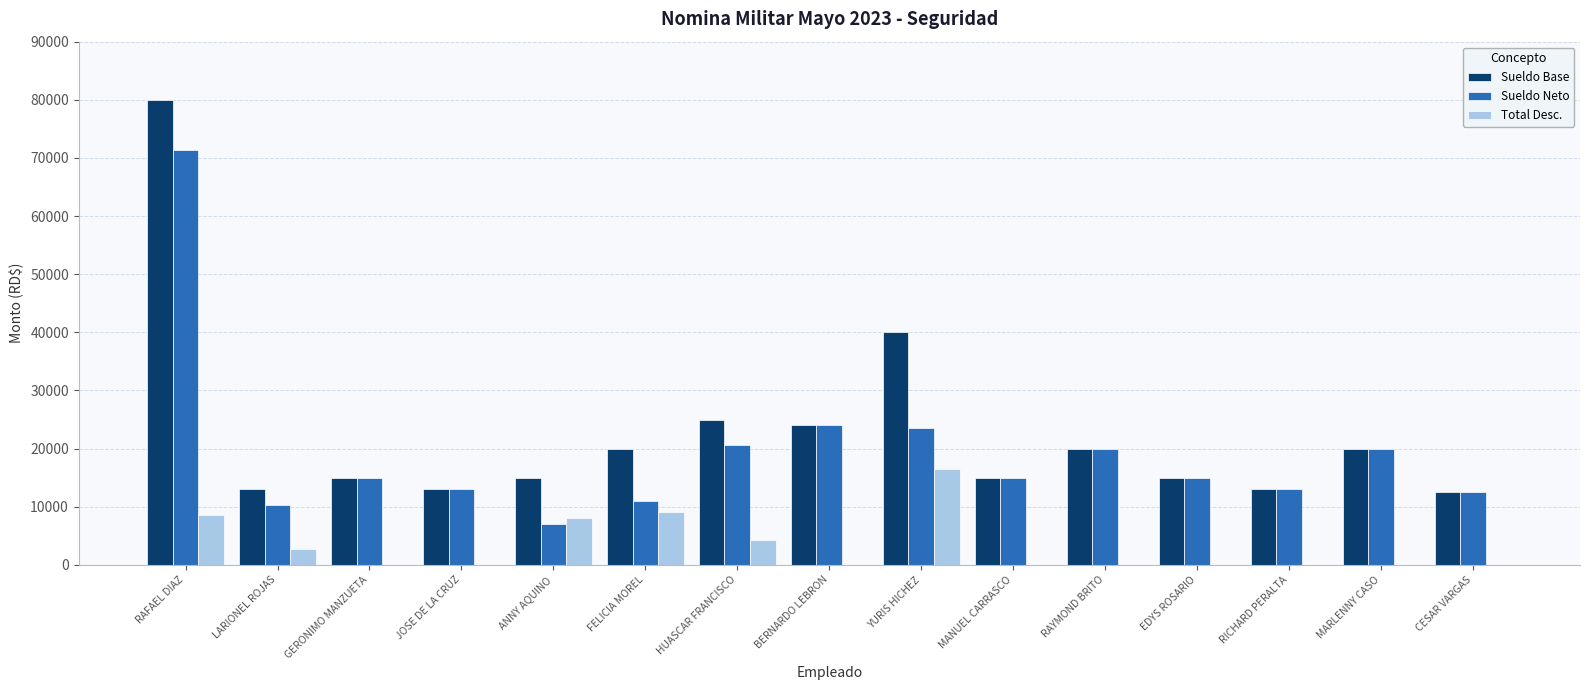

At which label is Sueldo Base closest to 46250?

YURIS HICHEZ